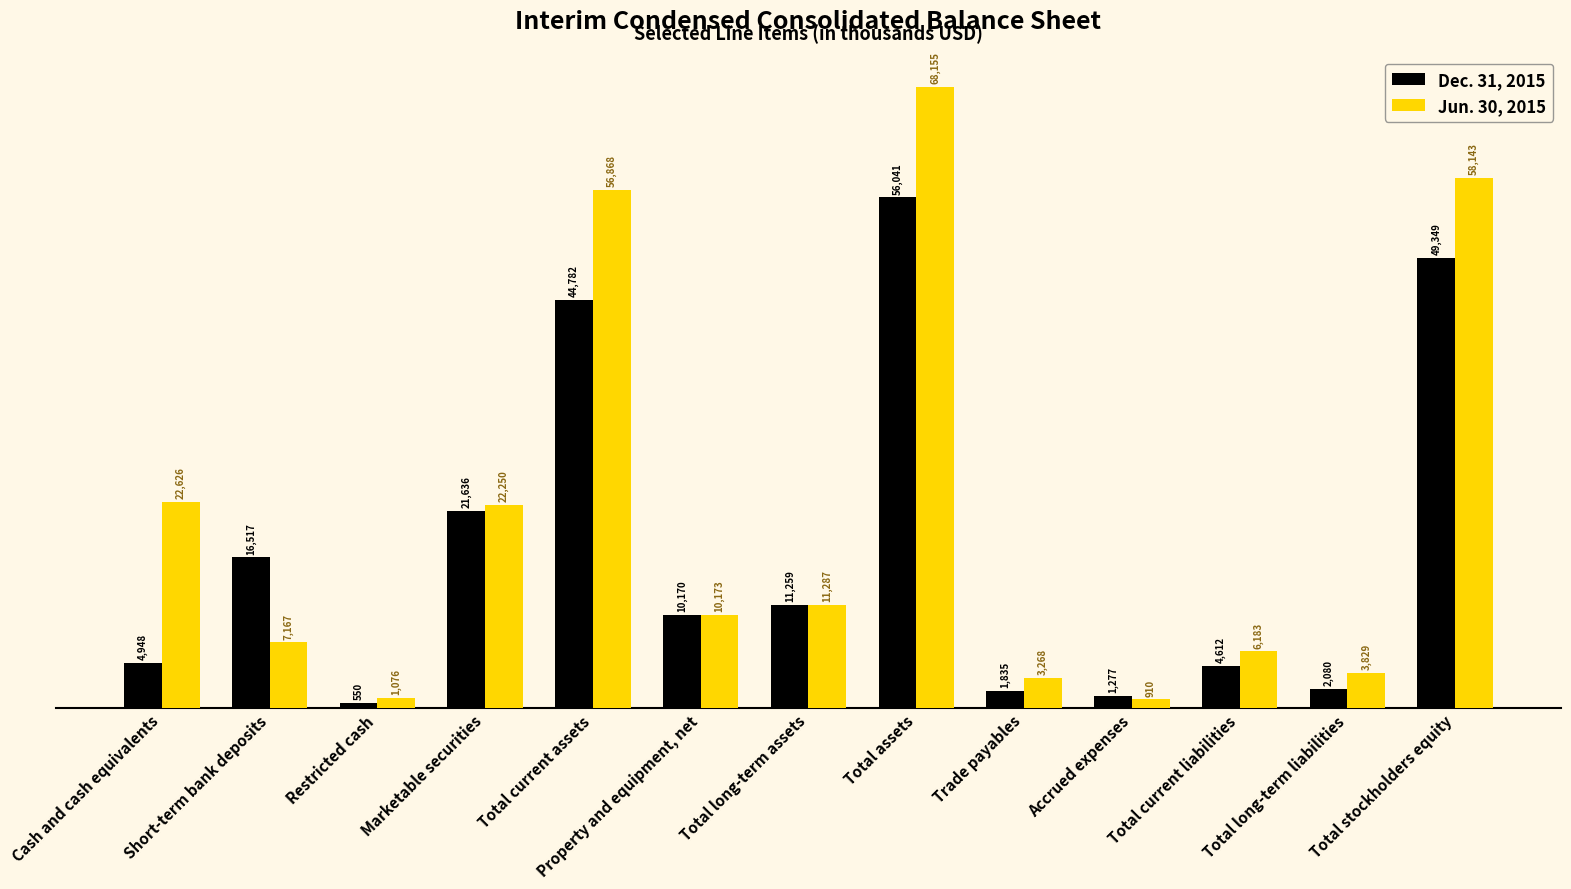

What is the difference between the maximum and minimum values in the Jun. 30, 2015 series?

67245